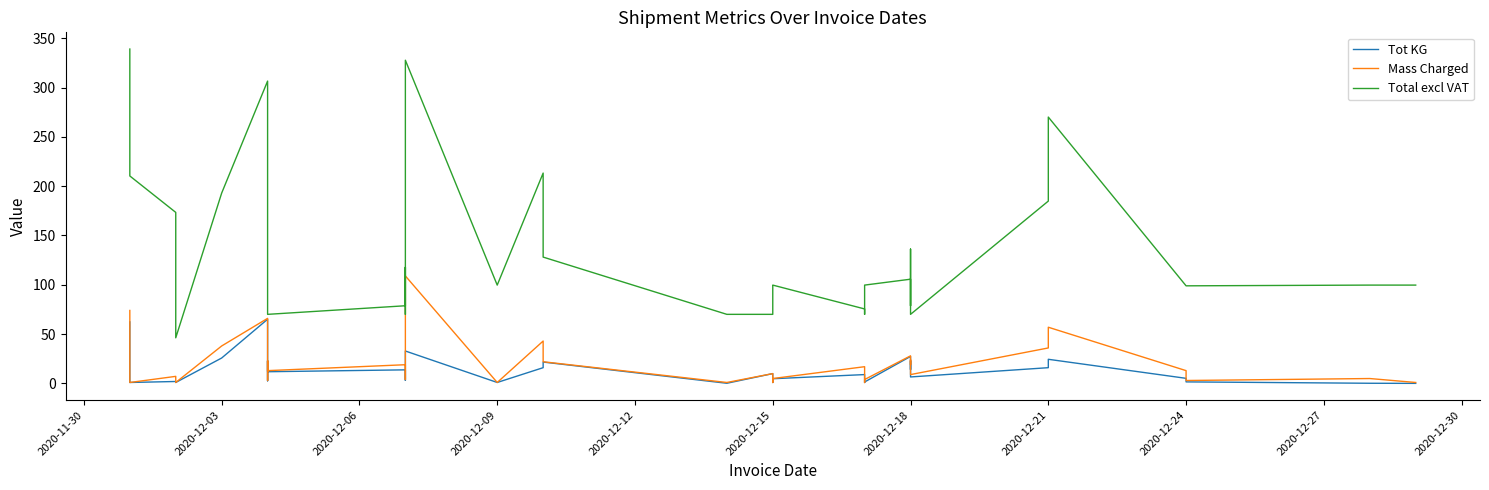

What is the spread (max minus min) of values at 2020-12-18?

78.3